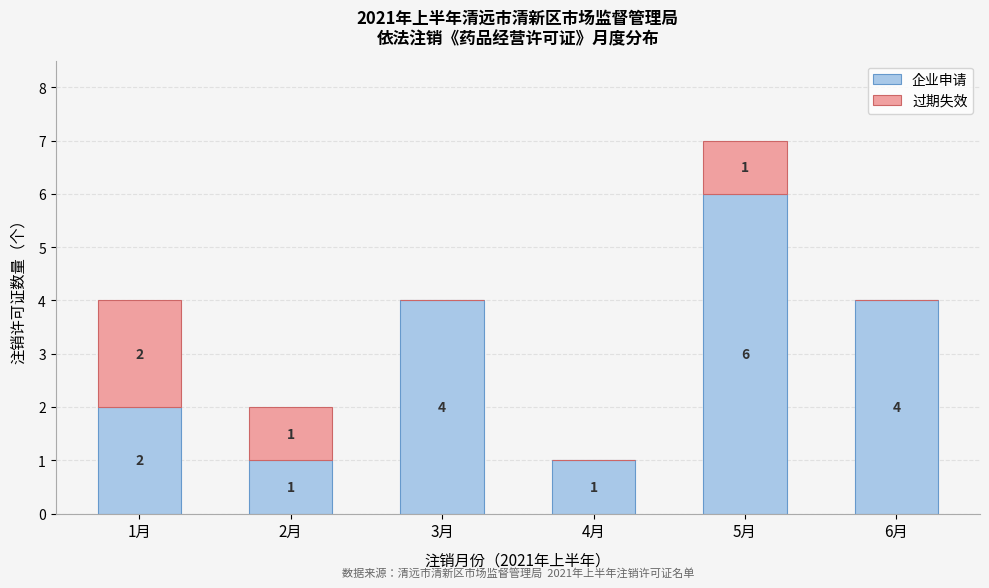

Reading left to right, transcribe the values for 企业申请.

1月=2	2月=1	3月=4	4月=1	5月=6	6月=4